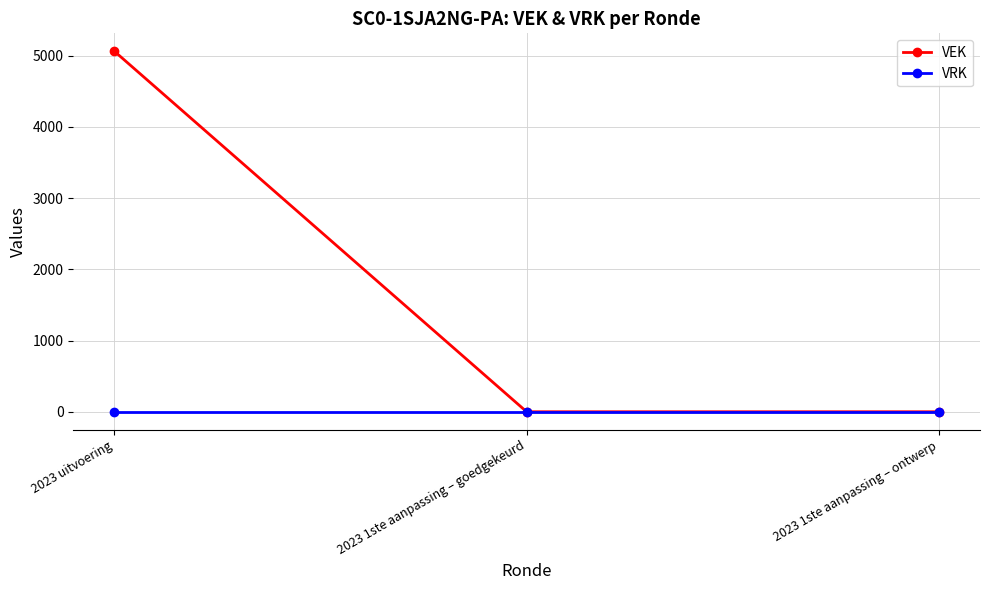

Reading left to right, transcribe all the data shown in this chart.

VEK: 5062	0	0
VRK: 0	0	0